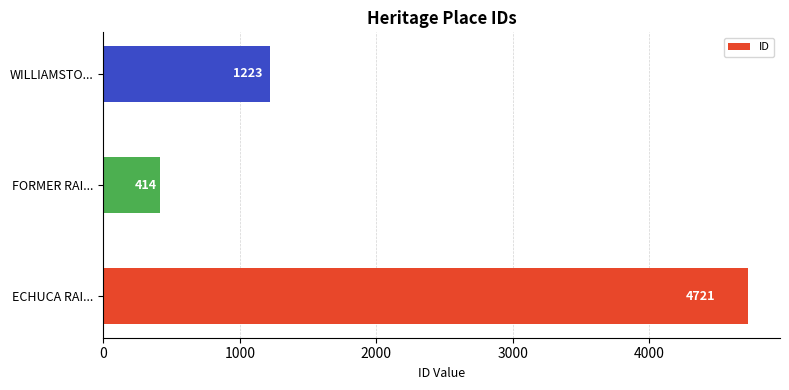

True or false: the data shows 4721 at ECHUCA RAI....

True